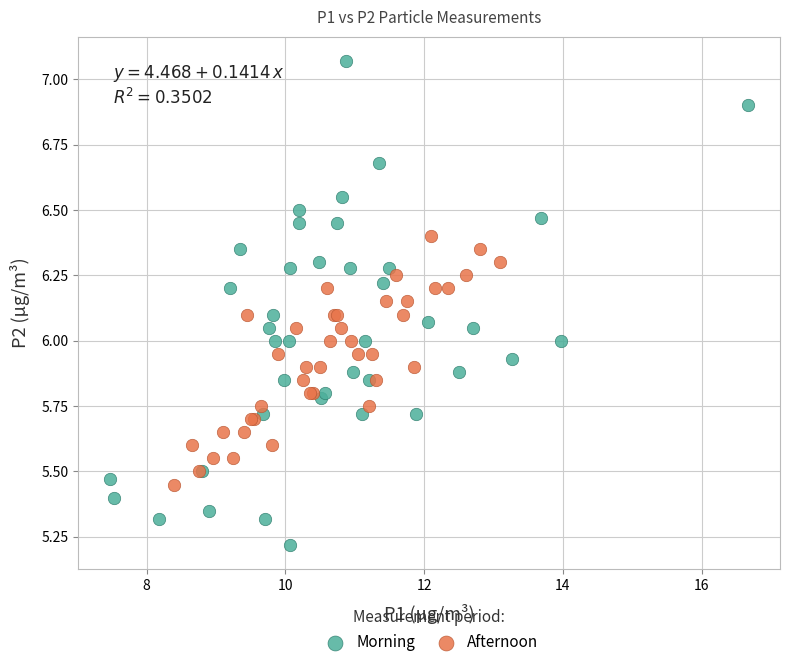

Which series has the largest Y range (max minus min)?

Morning